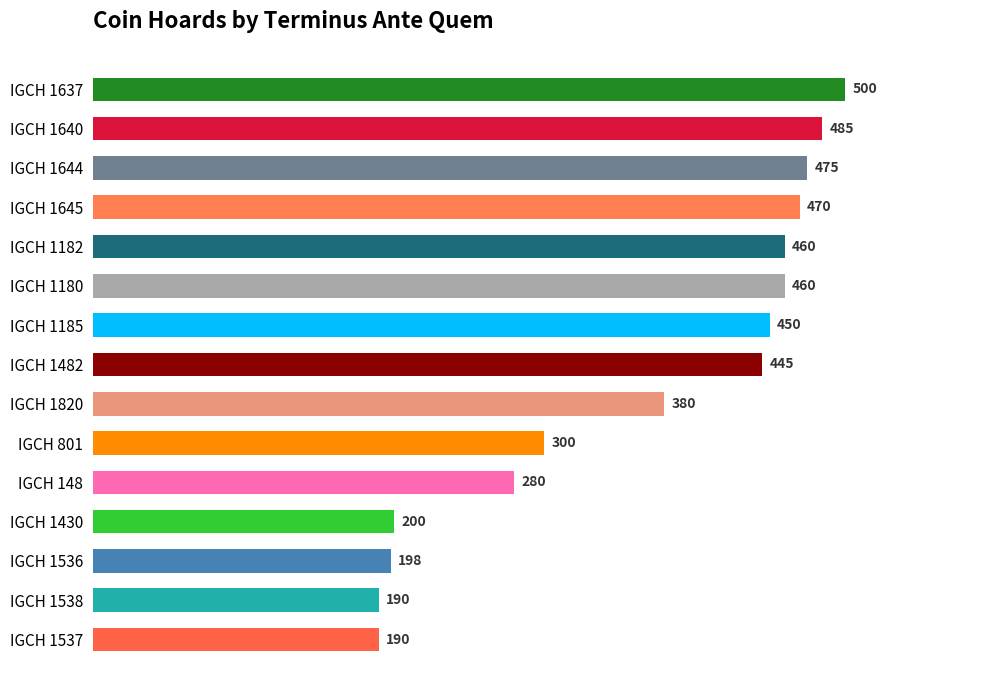

What is the sum of all values?

5483